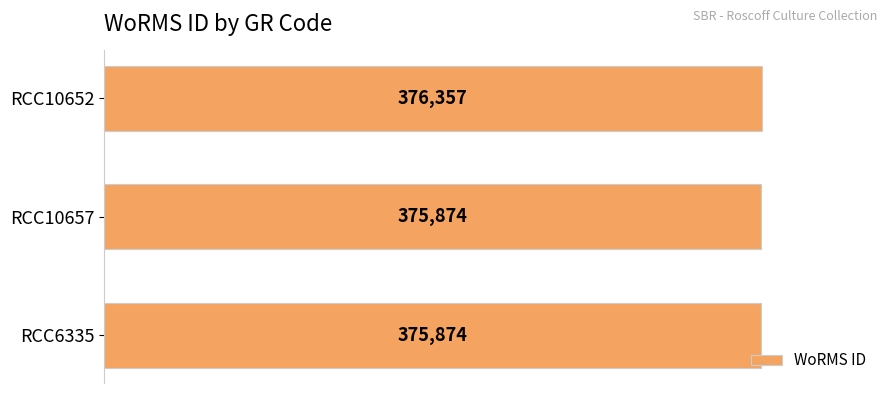

Approximately how many times larger is the value at RCC6335 compared to RCC10652?

1.0